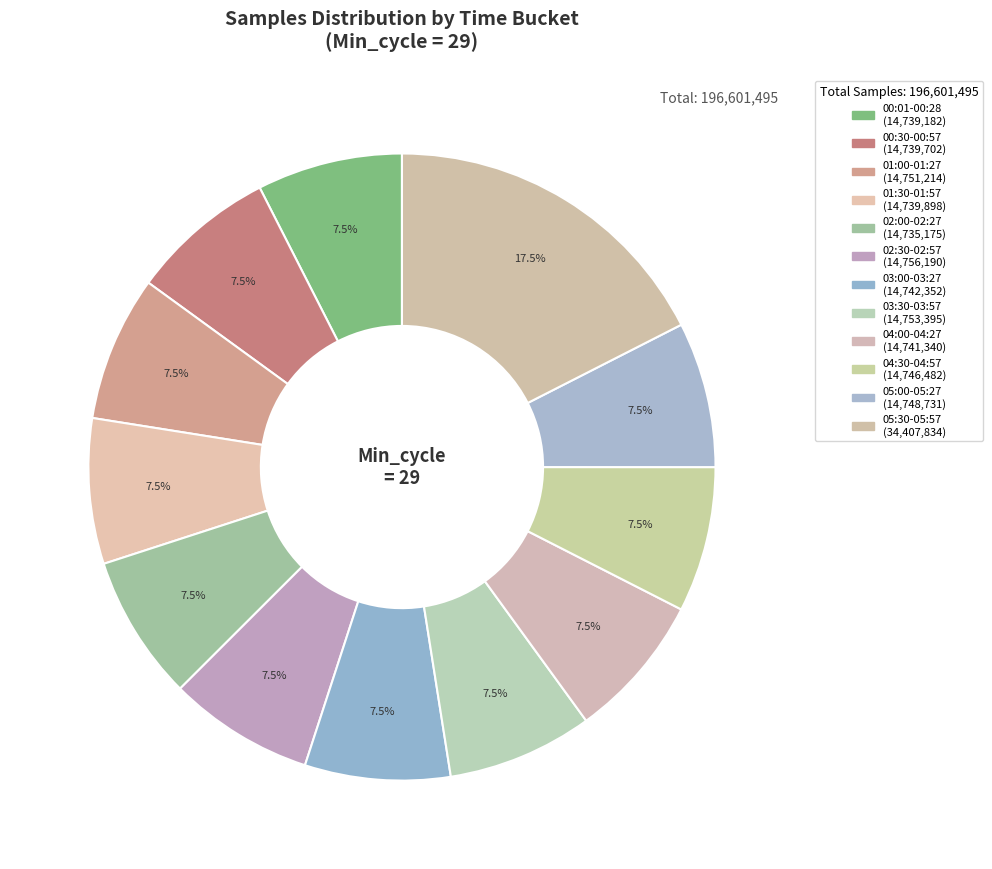

How many segments does this pie chart have?

12